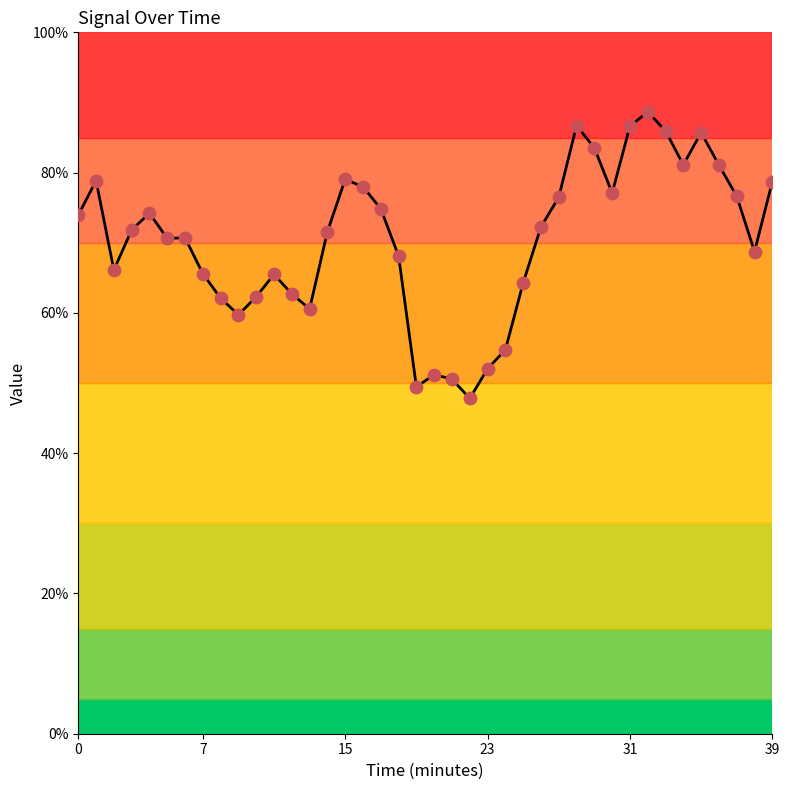

What is the difference between the maximum and minimum values?

40.9